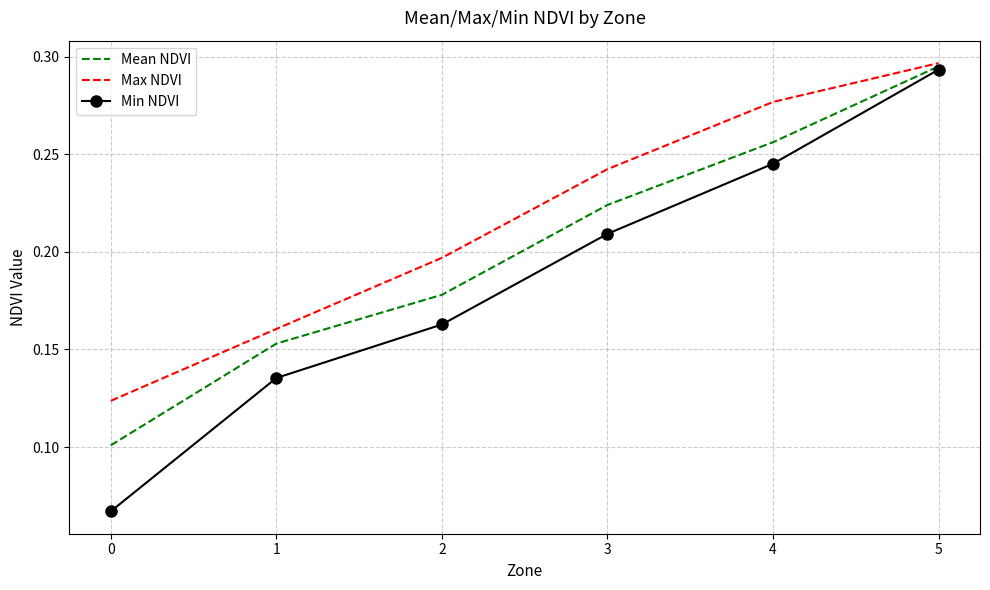

Which category has the highest value in the Max NDVI series?

5